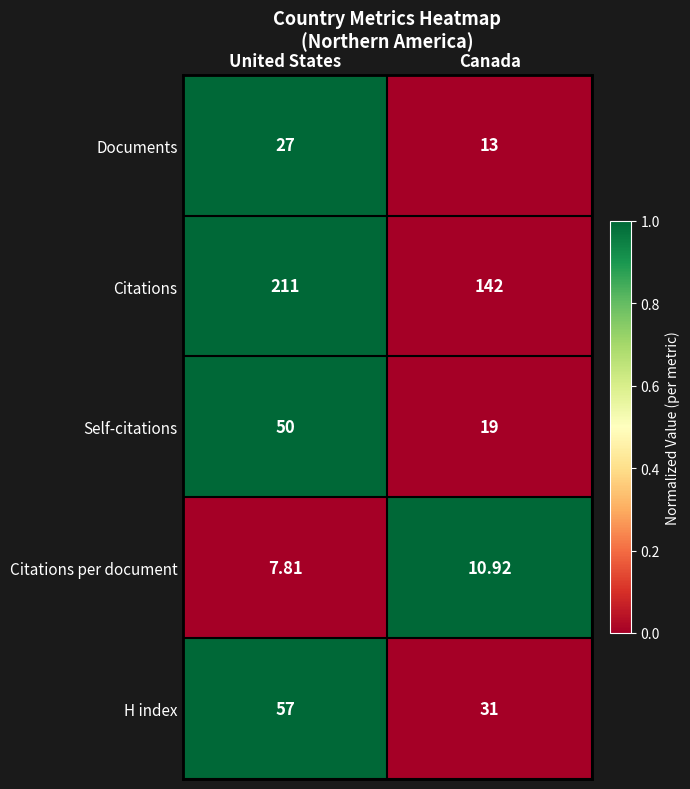

Which series has the widest spread of values?

Citations